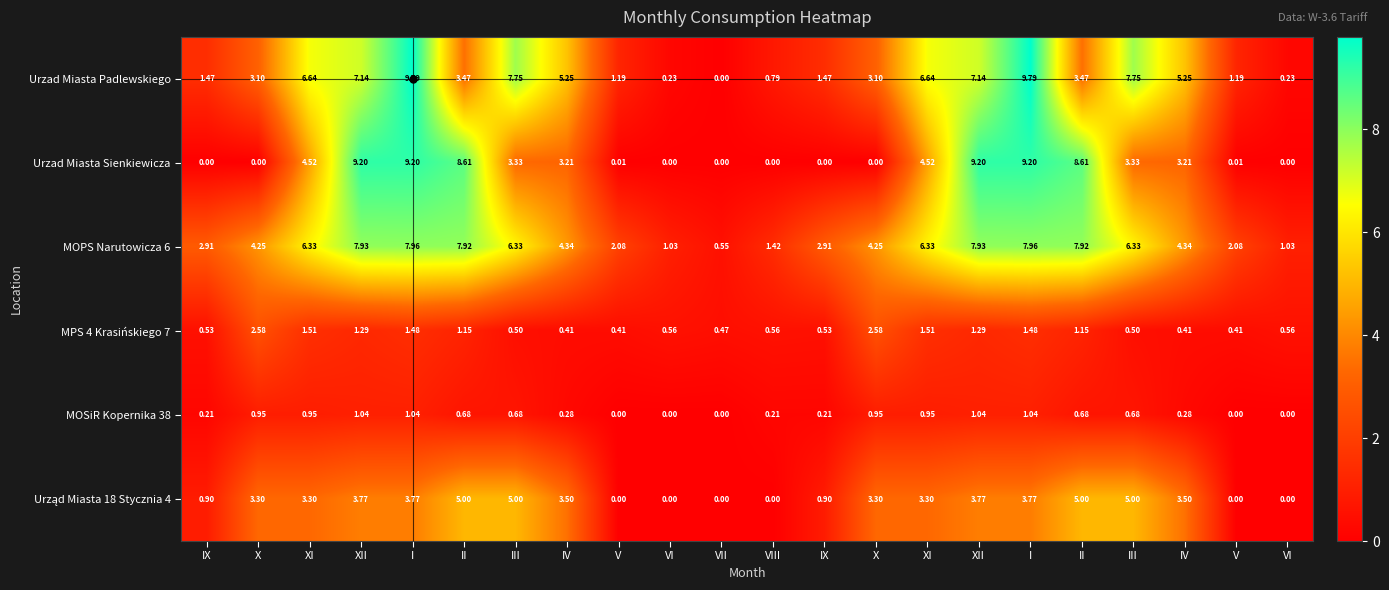

How many values in the MOPS Narutowicza 6 series are below 4?

8